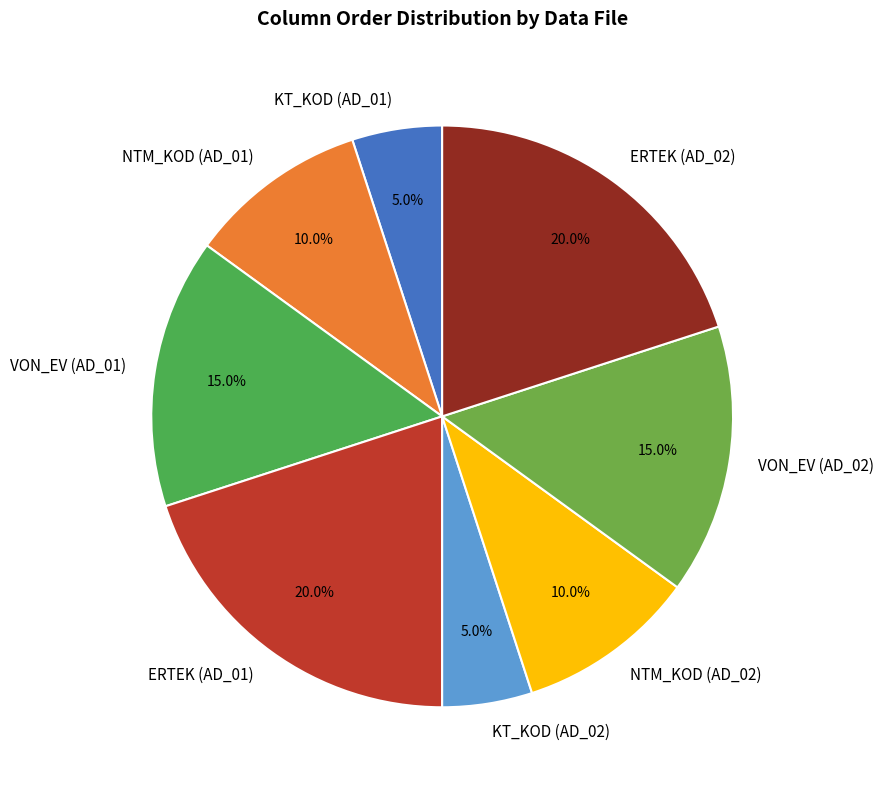

Does any single category account for the majority?

No